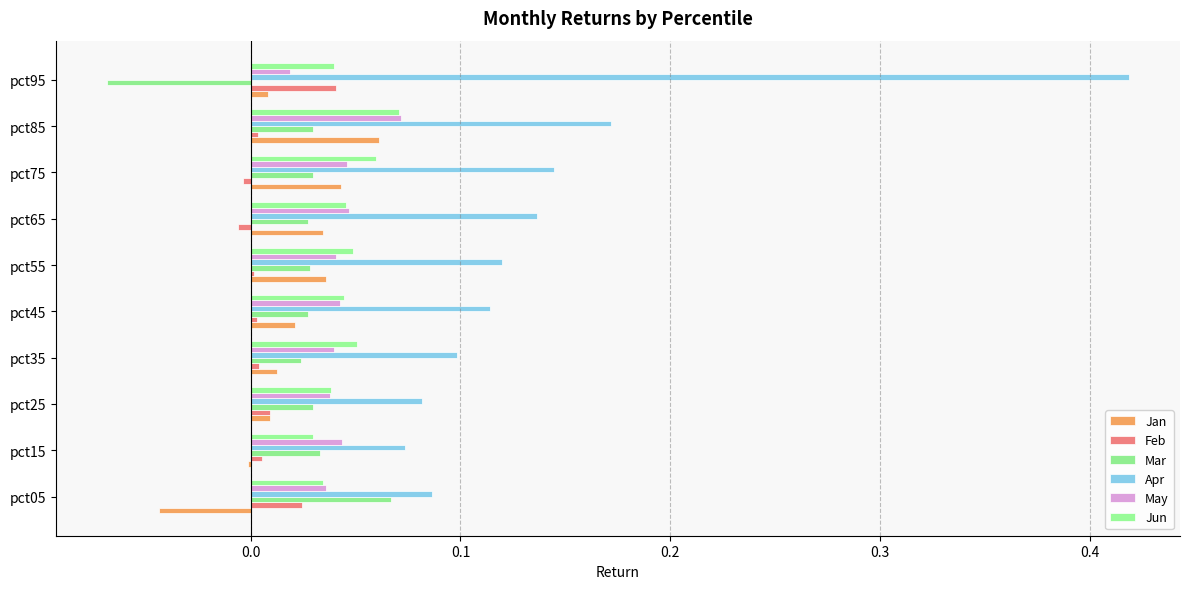

What is the difference between the maximum and minimum values in the May series?

0.1